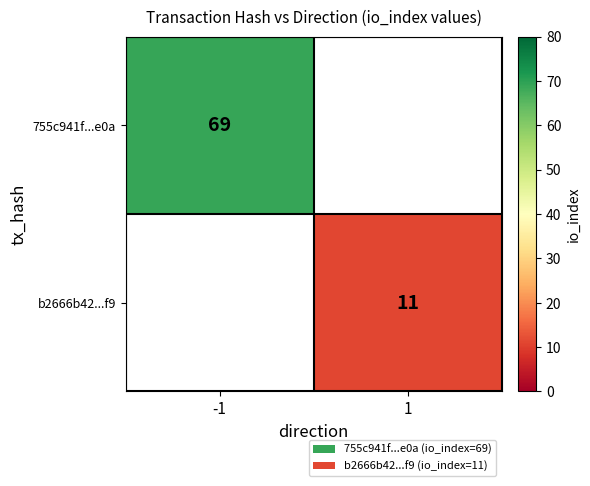

The value of 755c941f...e0a at -1 is 30. True or false?

False